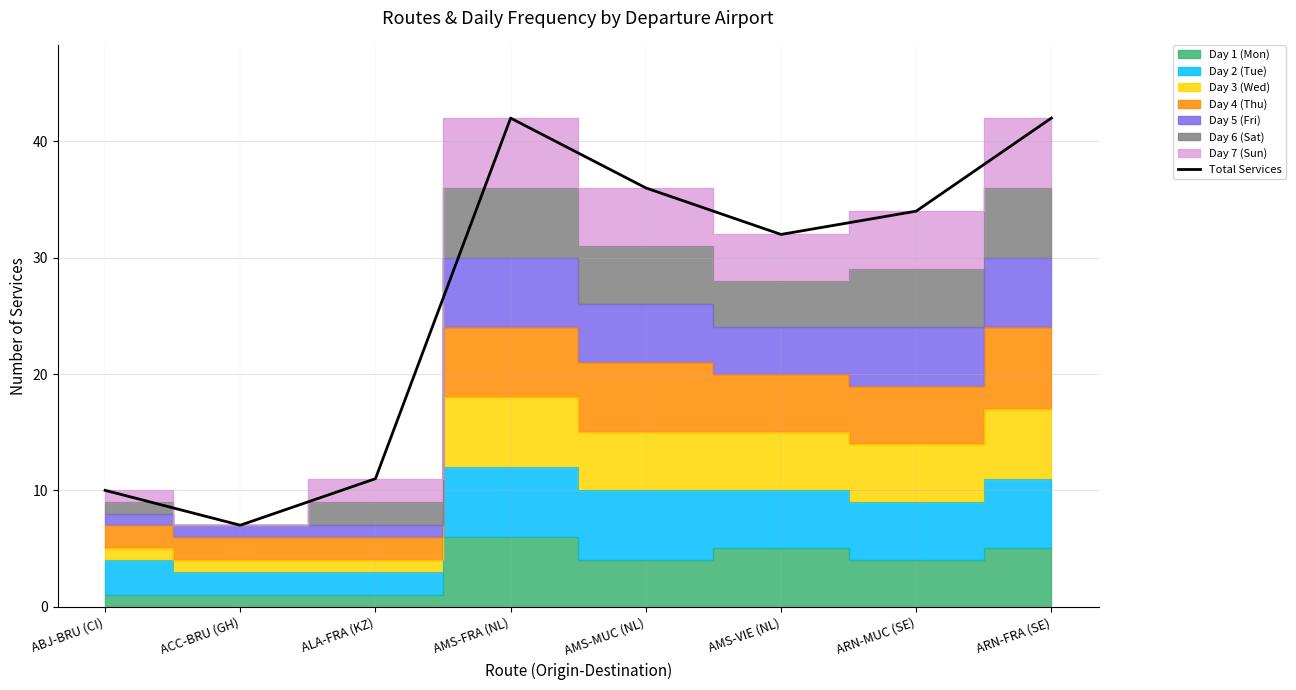

Reading left to right, extract all data points from this chart.

ABJ-BRU (CI)=10	ACC-BRU (GH)=7	ALA-FRA (KZ)=11	AMS-FRA (NL)=42	AMS-MUC (NL)=36	AMS-VIE (NL)=32	ARN-MUC (SE)=34	ARN-FRA (SE)=42